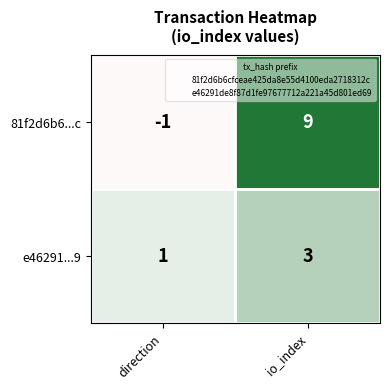

Count the number of categories in the chart.

2